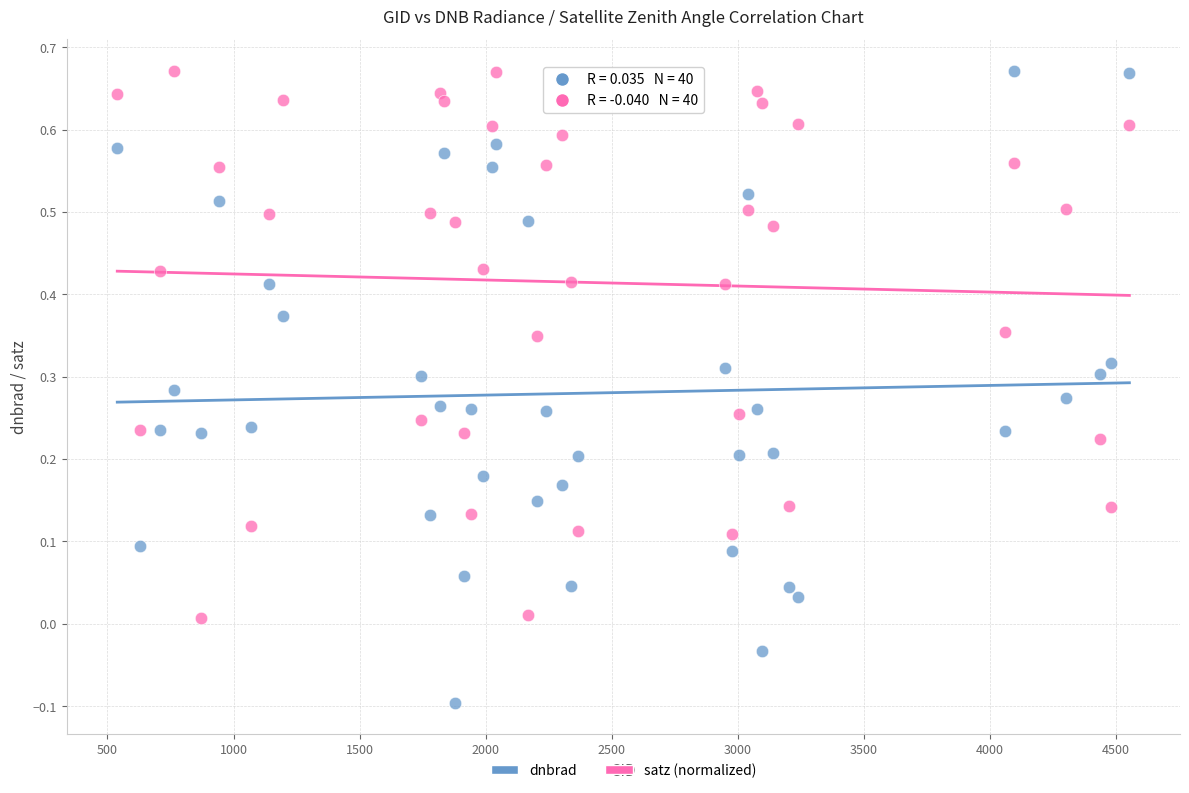

Across all data points, what is the range of Y values (max minus min)?

0.8